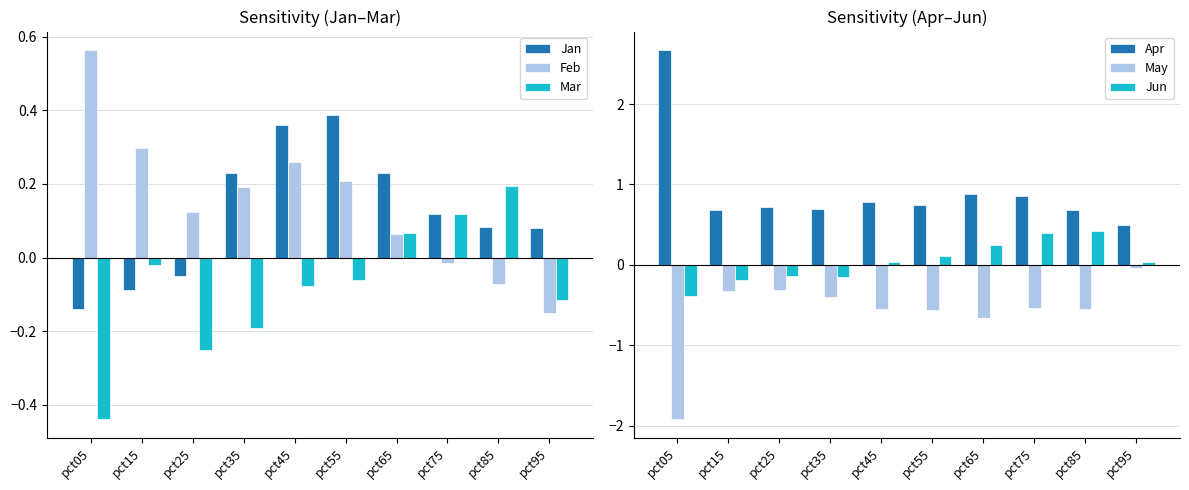

What is the value of the Jan bar at the 8th from the left?

0.1